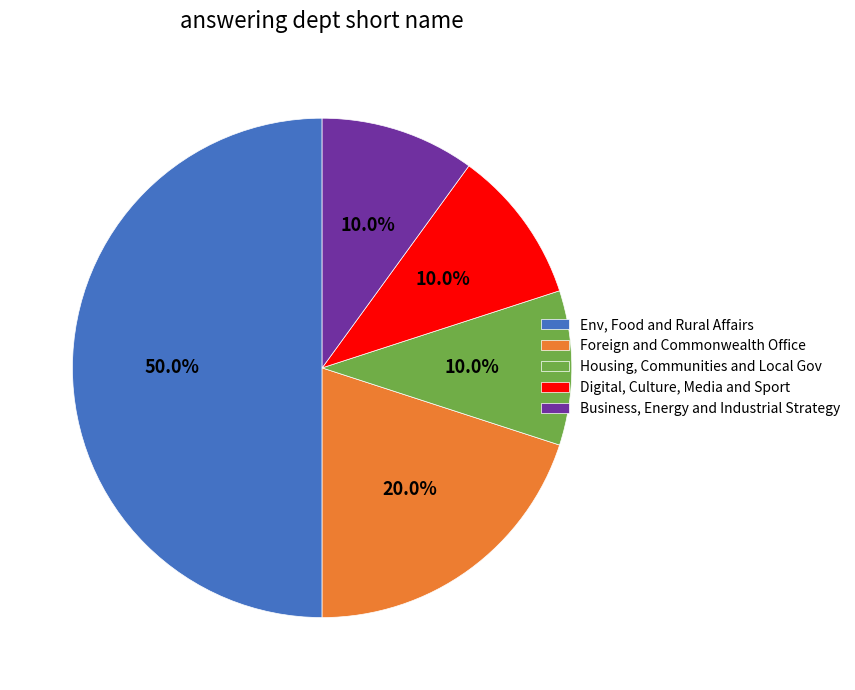

What is the largest slice in the pie chart?

Env, Food and Rural Affairs